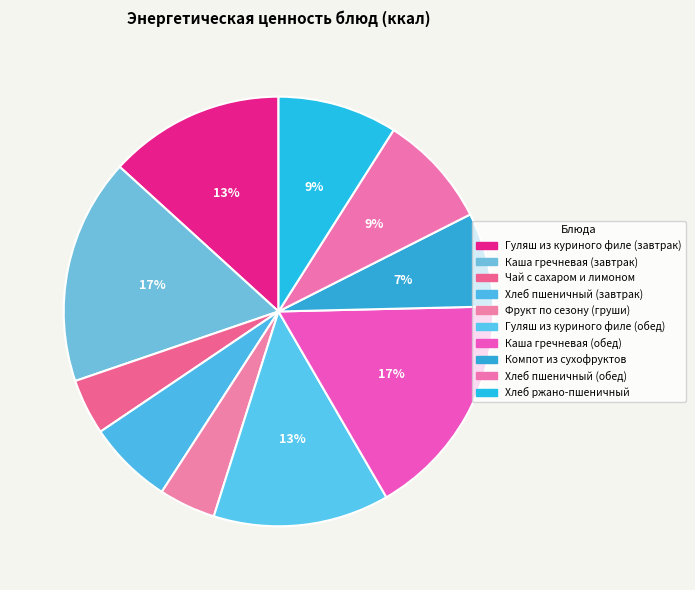

Which slice is the smallest?

Чай с сахаром и лимоном